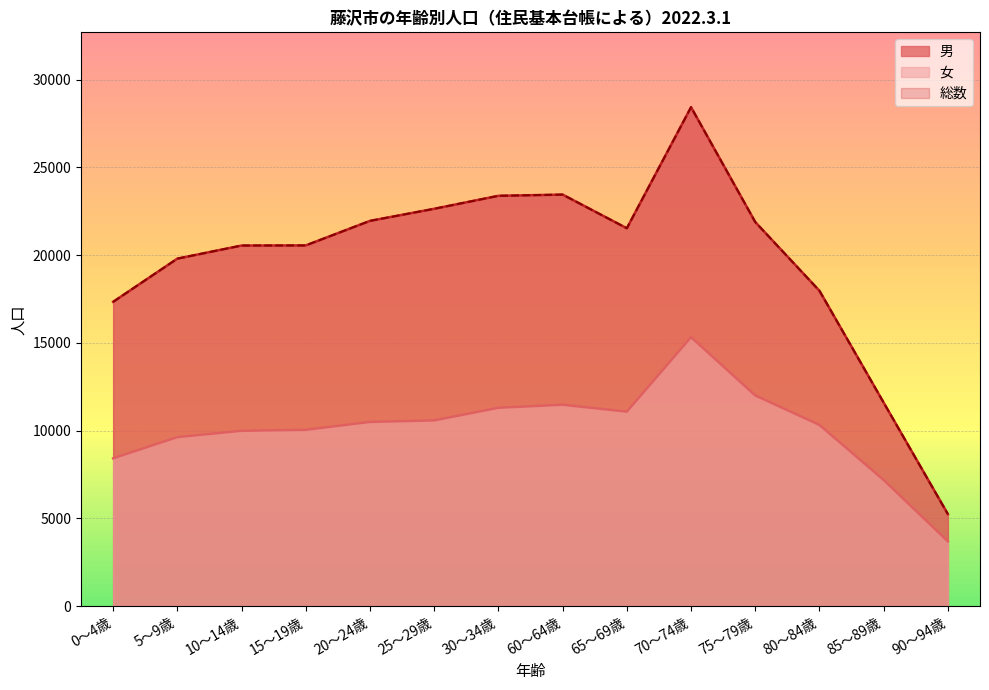

At which label does 女 reach its minimum?

90～94歳